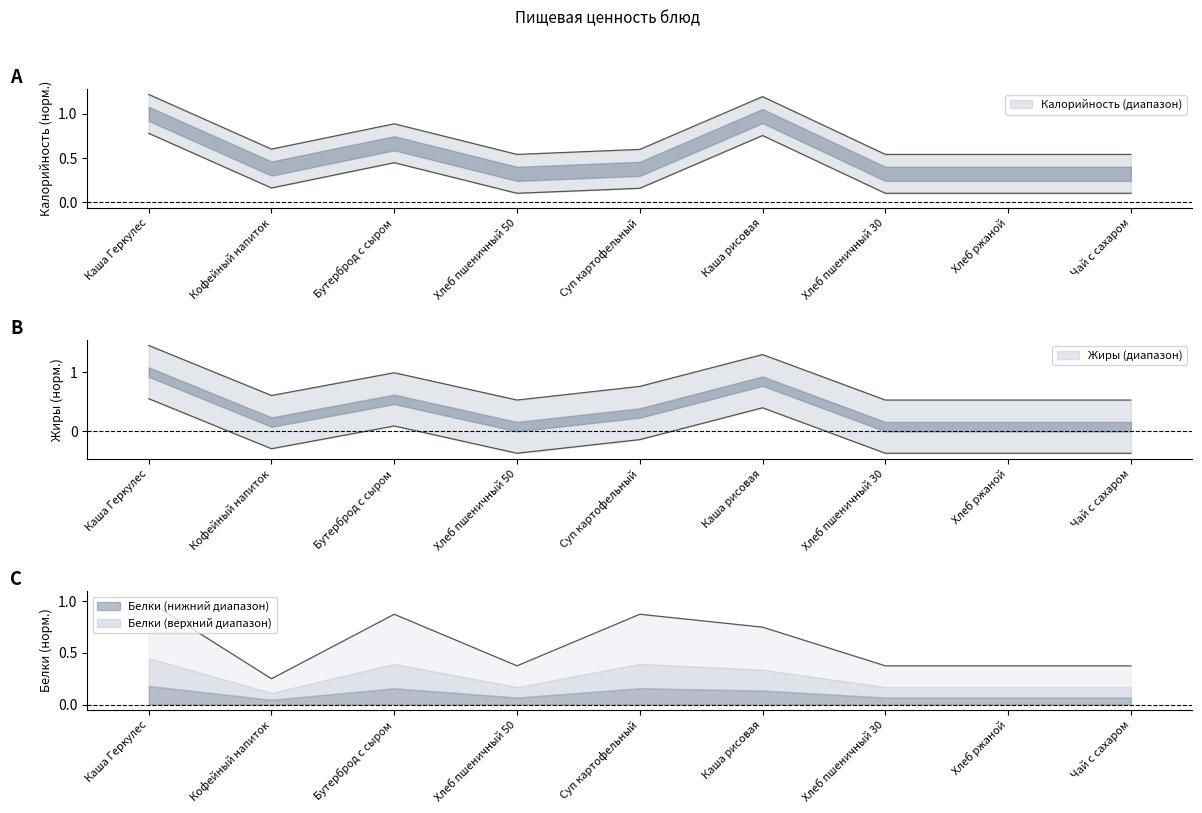

Reading left to right, transcribe all the data shown in this chart.

Калорийность: Каша Геркулес=0.8	Кофейный напиток=0.2	Бутерброд с сыром=0.4	Хлеб пшеничный 50=0.1	Суп картофельный=0.2	Каша рисовая=0.8	Хлеб пшеничный 30=0.1	Хлеб ржаной=0.1	Чай с сахаром=0.1
Белки: Каша Геркулес=1.0	Кофейный напиток=0.2	Бутерброд с сыром=0.9	Хлеб пшеничный 50=0.4	Суп картофельный=0.9	Каша рисовая=0.8	Хлеб пшеничный 30=0.4	Хлеб ржаной=0.4	Чай с сахаром=0.4
Жиры: Каша Геркулес=0.6	Кофейный напиток=-0.3	Бутерброд с сыром=0.1	Хлеб пшеничный 50=-0.4	Суп картофельный=-0.1	Каша рисовая=0.4	Хлеб пшеничный 30=-0.4	Хлеб ржаной=-0.4	Чай с сахаром=-0.4